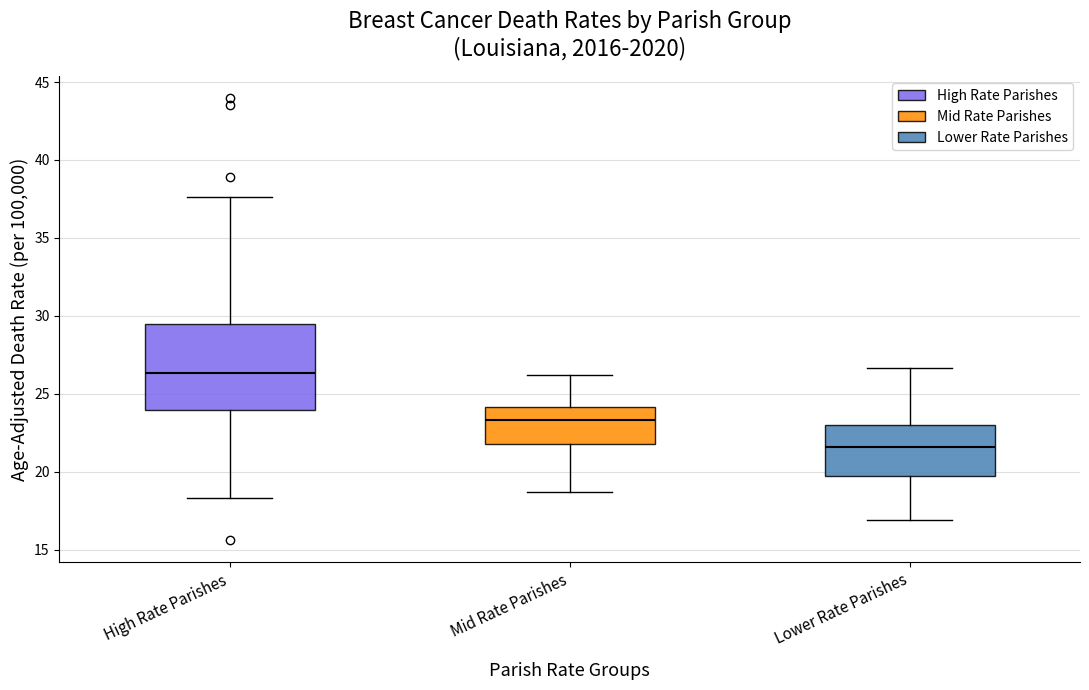

Which box is the tallest, from its lower edge to its upper edge?

High Rate Parishes